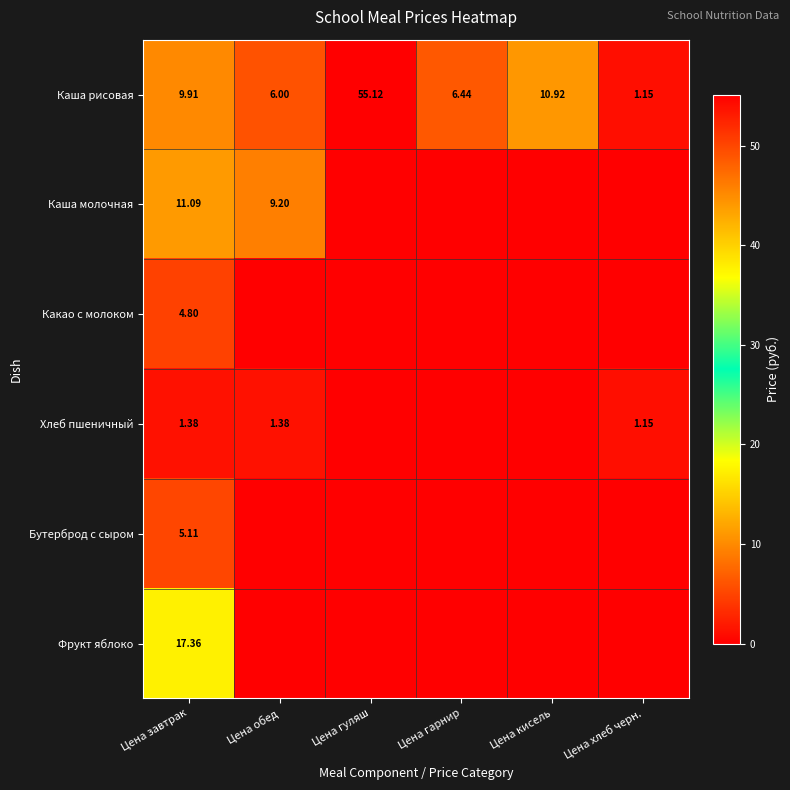

How many series are shown in this chart?

6